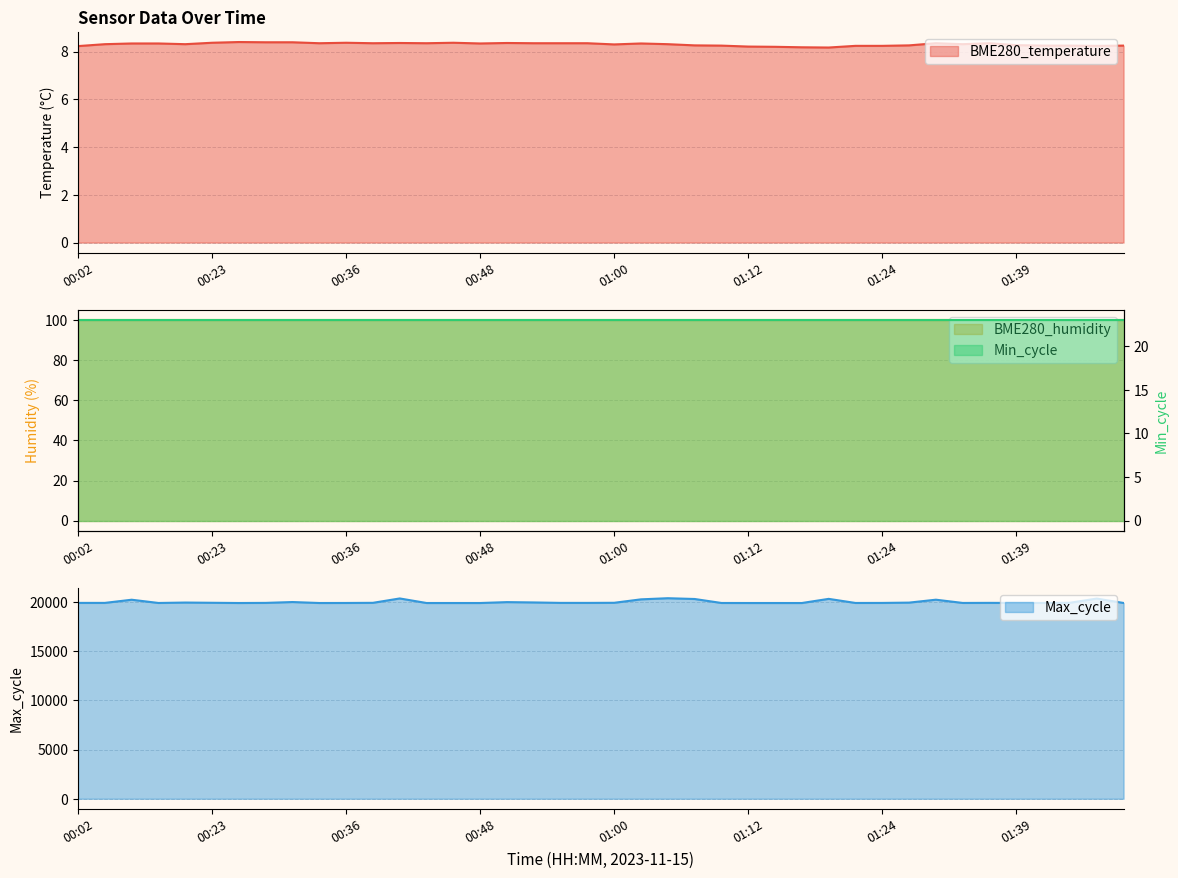

The value of BME280_temperature at 00:43 is 8.3. True or false?

True